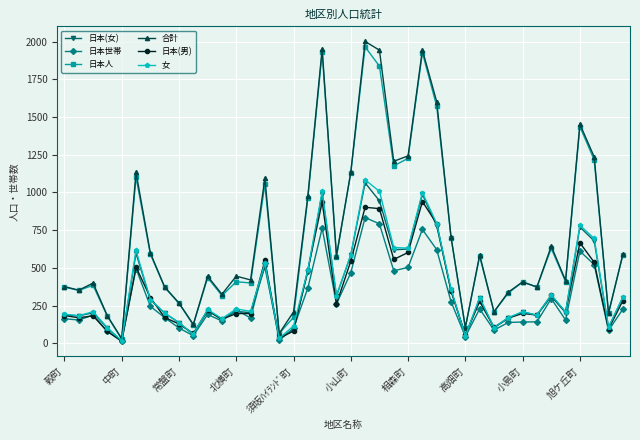

What is the greatest value displayed?

2002